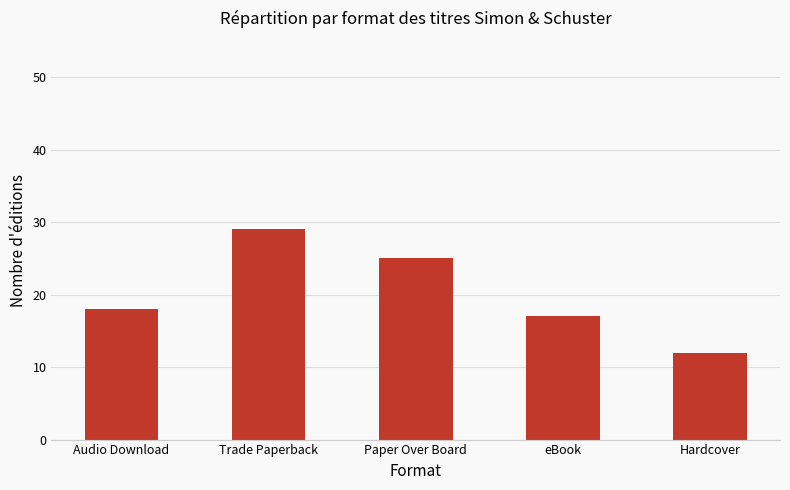

Reading left to right, transcribe all the data shown in this chart.

Audio Download=18	Trade Paperback=29	Paper Over Board=25	eBook=17	Hardcover=12